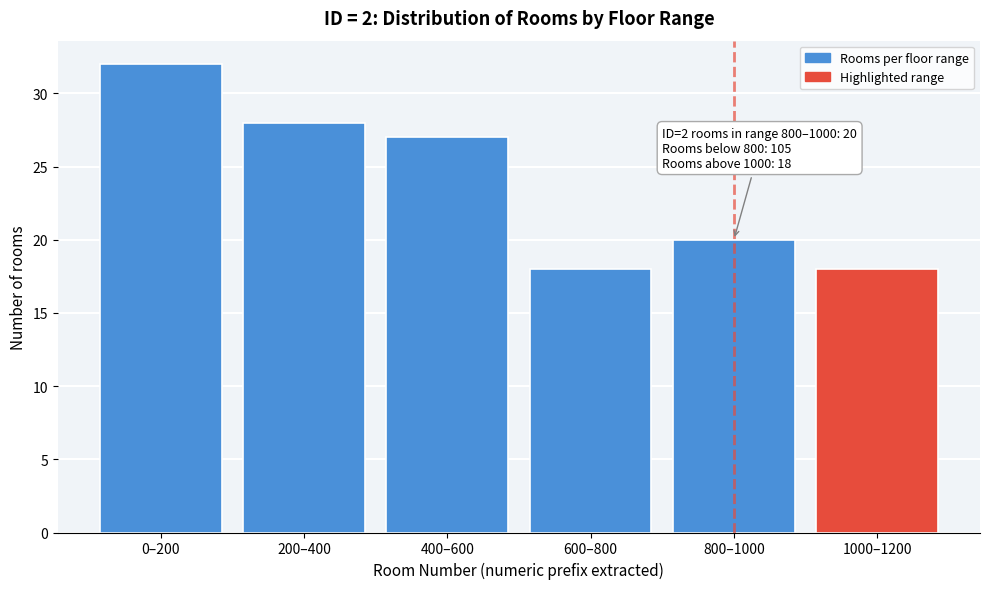

Reading right to left, extract all data points from this chart.

1000–1200=18	800–1000=20	600–800=18	400–600=27	200–400=28	0–200=32